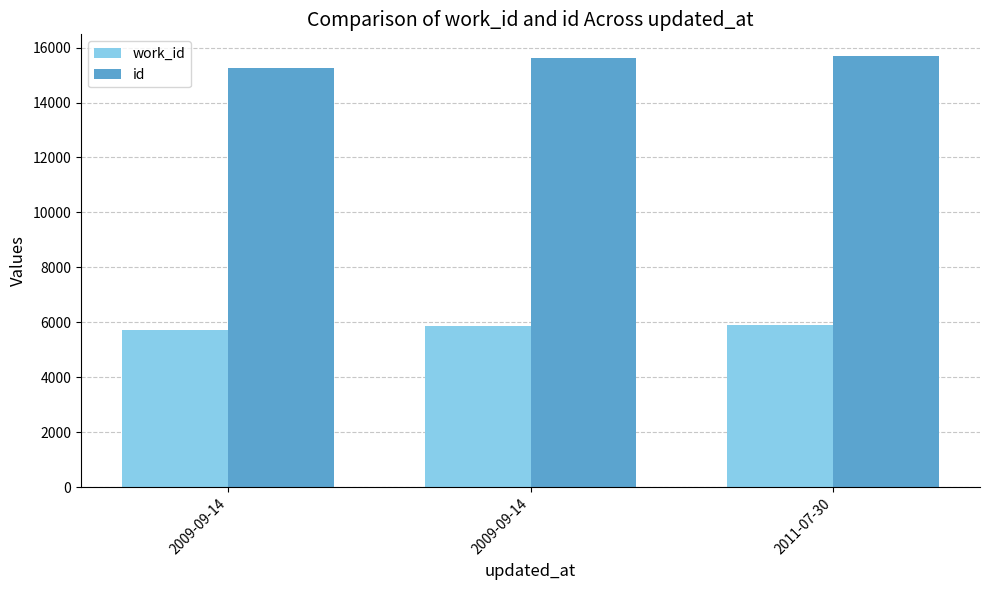

Are the bars grouped side by side (vs. stacked)?

Yes